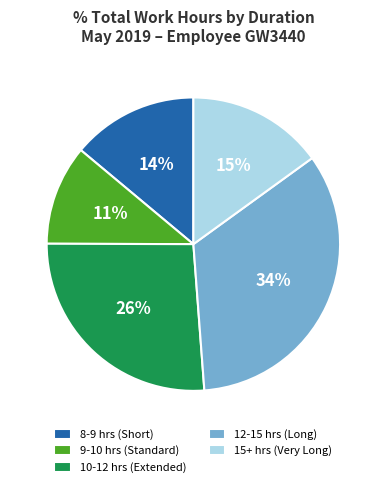

How many slices are in this pie chart?

5